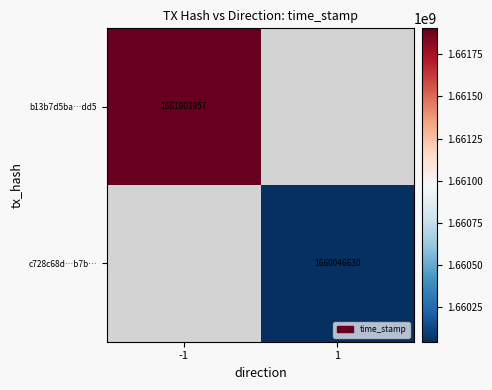

The value of c728c68d…b7b… at 1 is 2614659012. True or false?

False